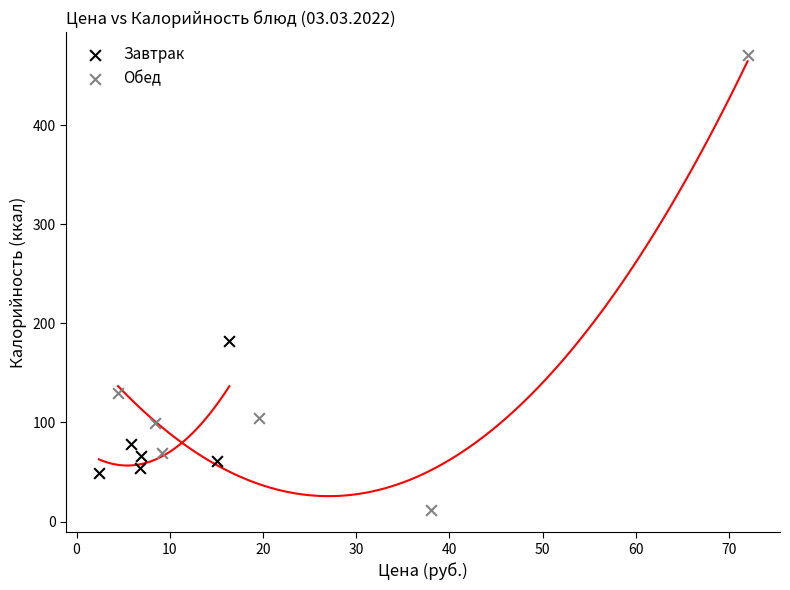

Which series has the widest spread of Y values?

Обед